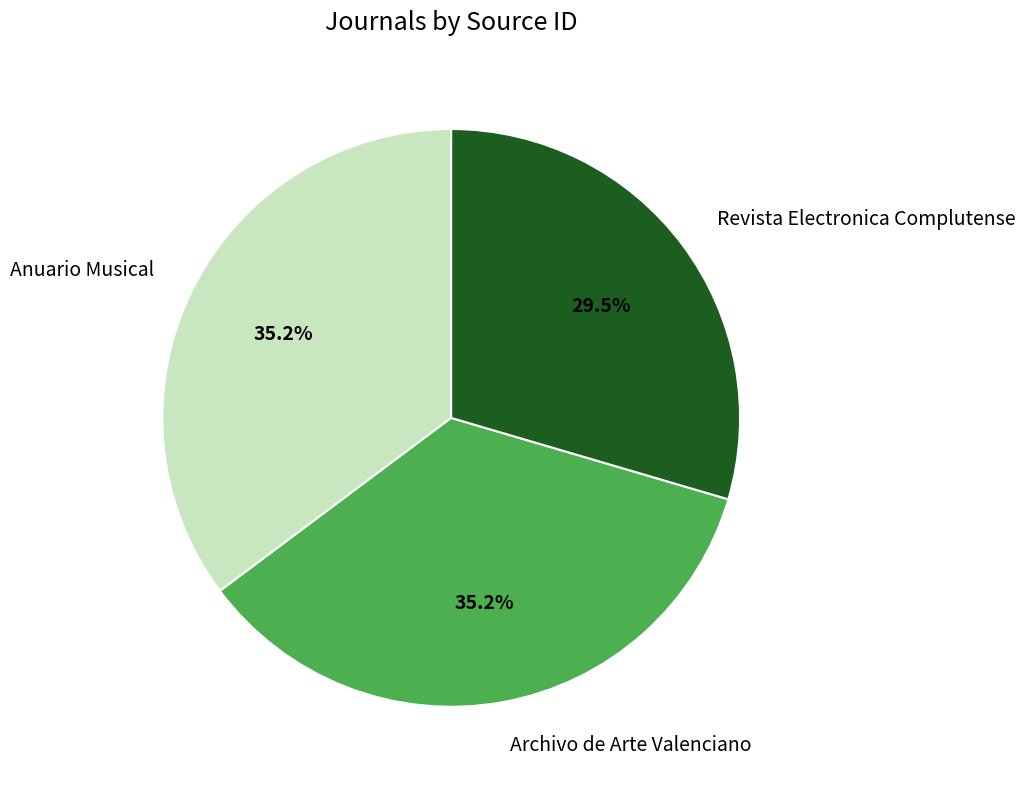

Is there any slice that represents more than half of the pie?

No